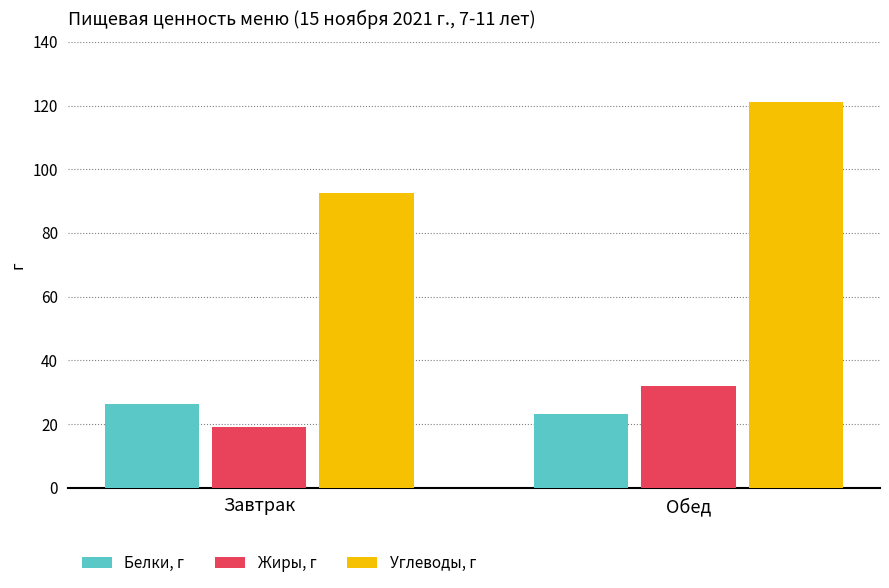

Between Завтрак and Обед, which series saw the biggest shift?

Углеводы, г